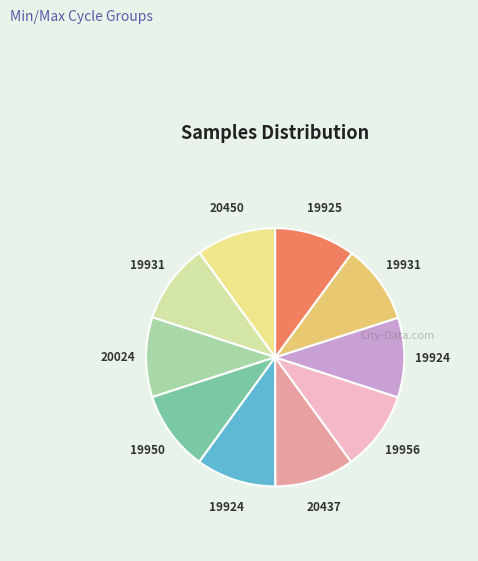

Count the number of slices in the pie.

10